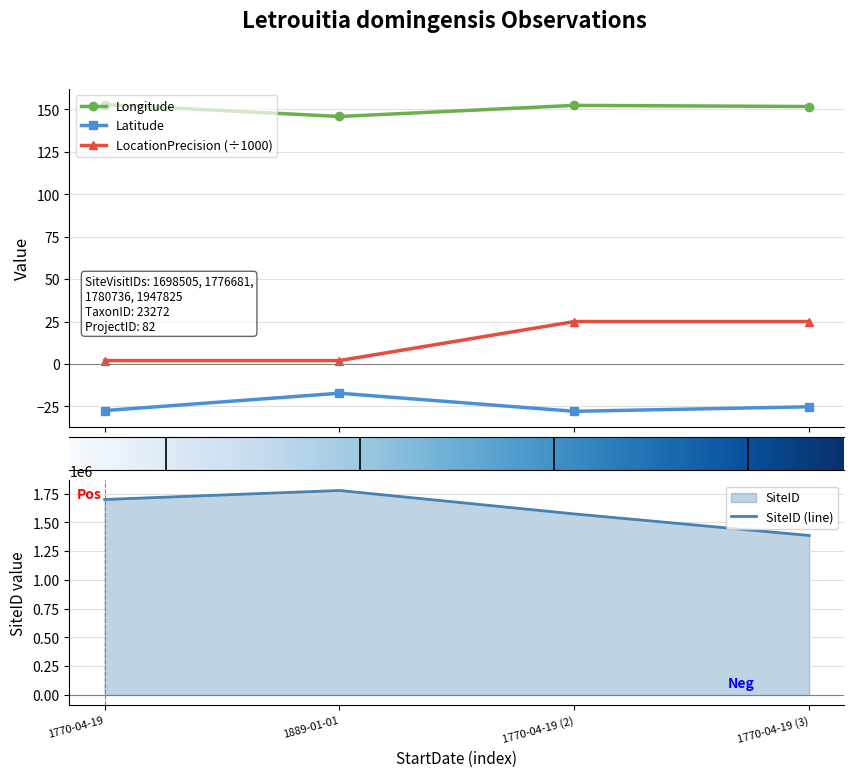

Rank the series by their average value, from lowest to highest.

Latitude, LocationPrecision, Longitude